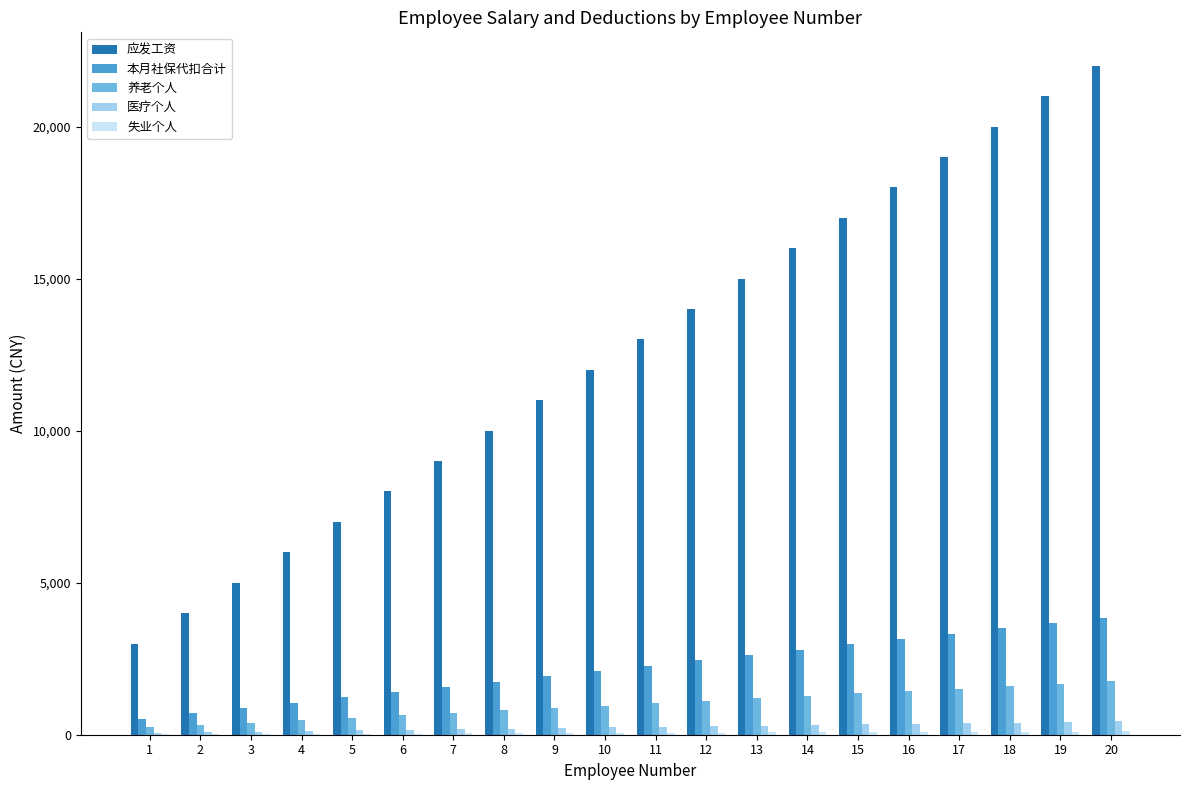

Between 5 and 12, which series saw the biggest shift?

应发工资